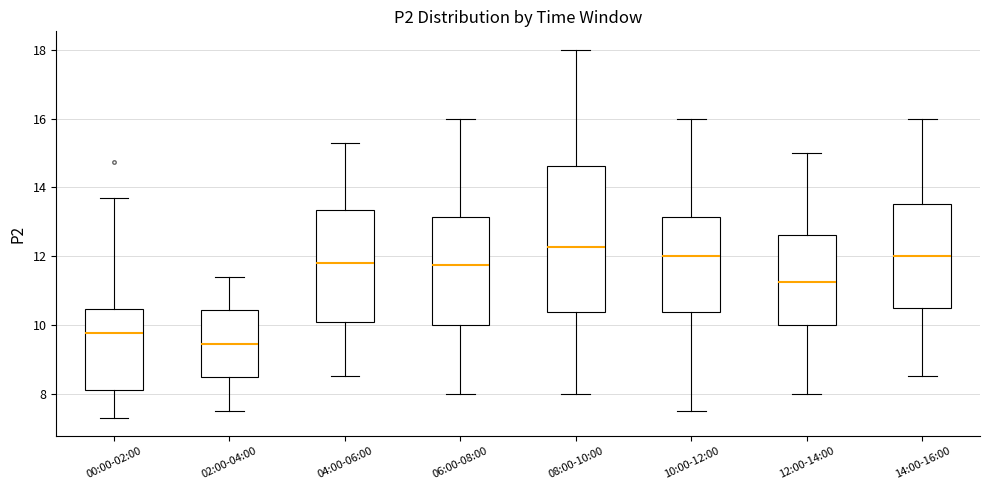

Comparing the boxes themselves (not the whiskers), which one is the tallest?

08:00-10:00